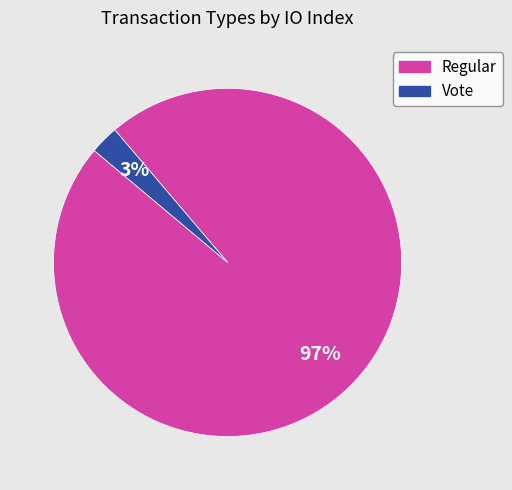

How many segments does this pie chart have?

2